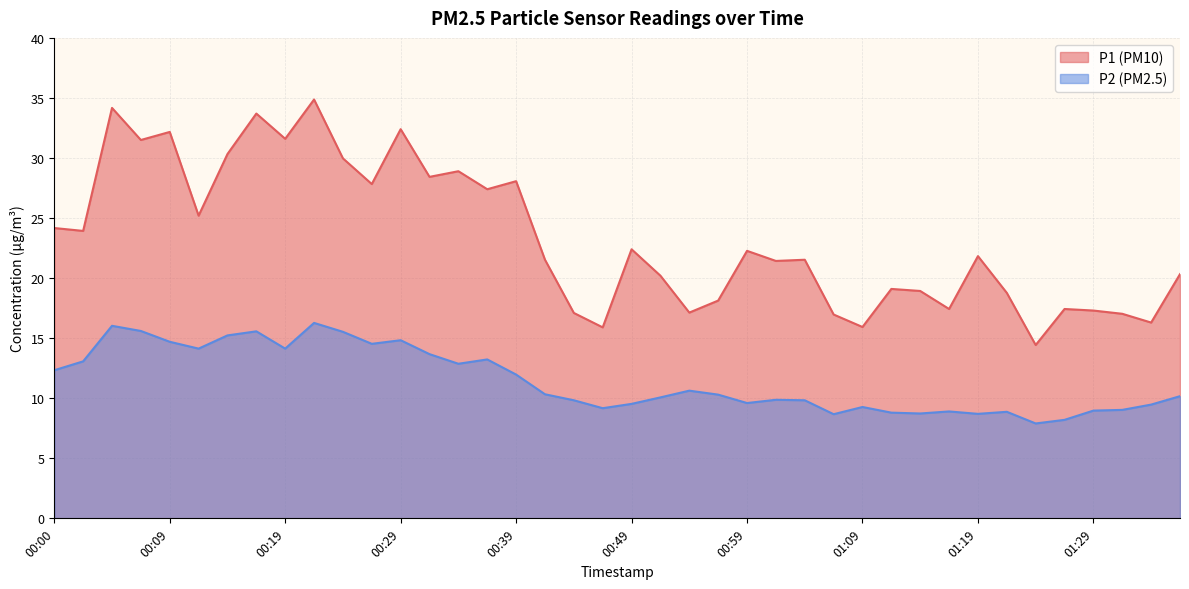

How many values in the P1 series are below 21?

17